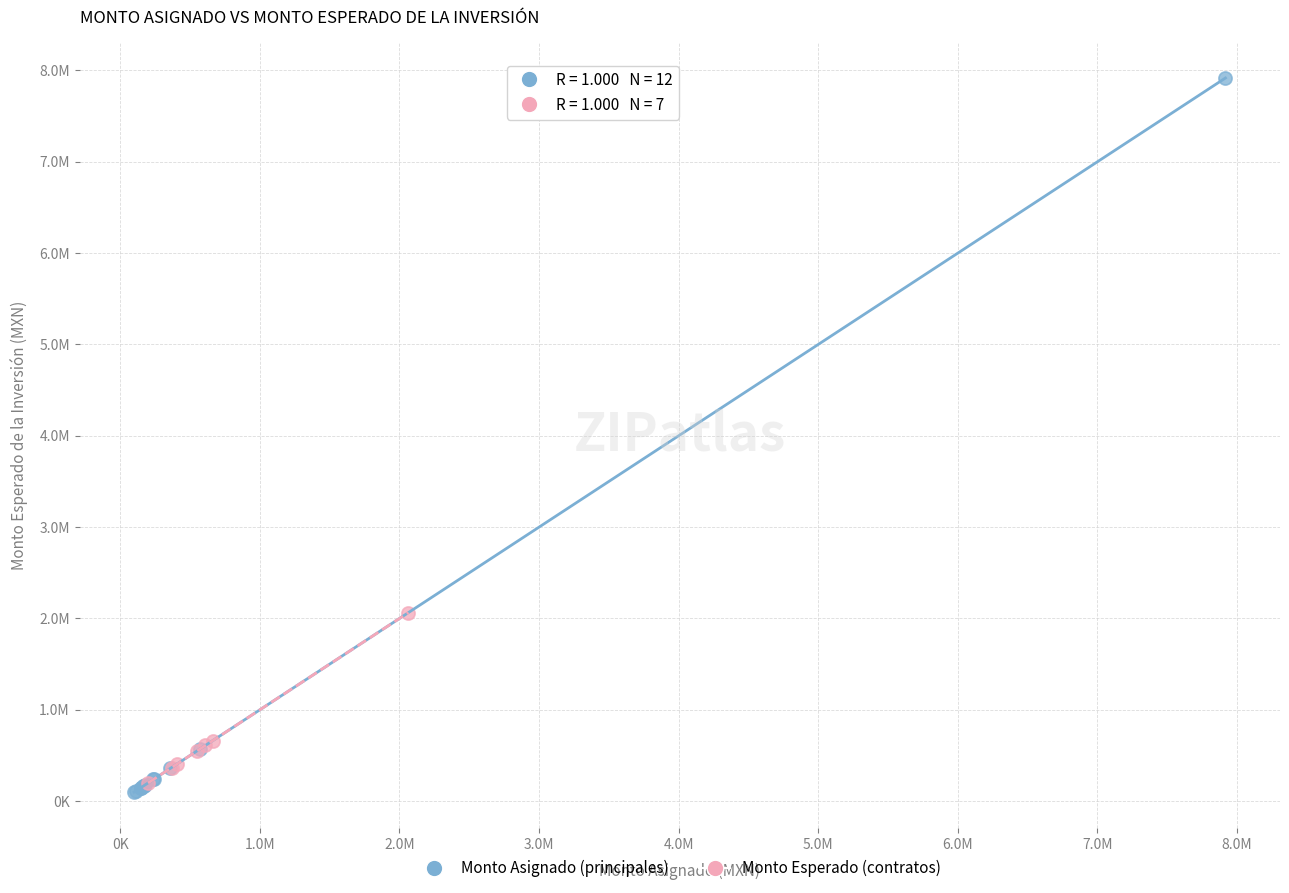

What are all the series names shown in the legend?

Monto Asignado (principales), Monto Esperado (contratos)